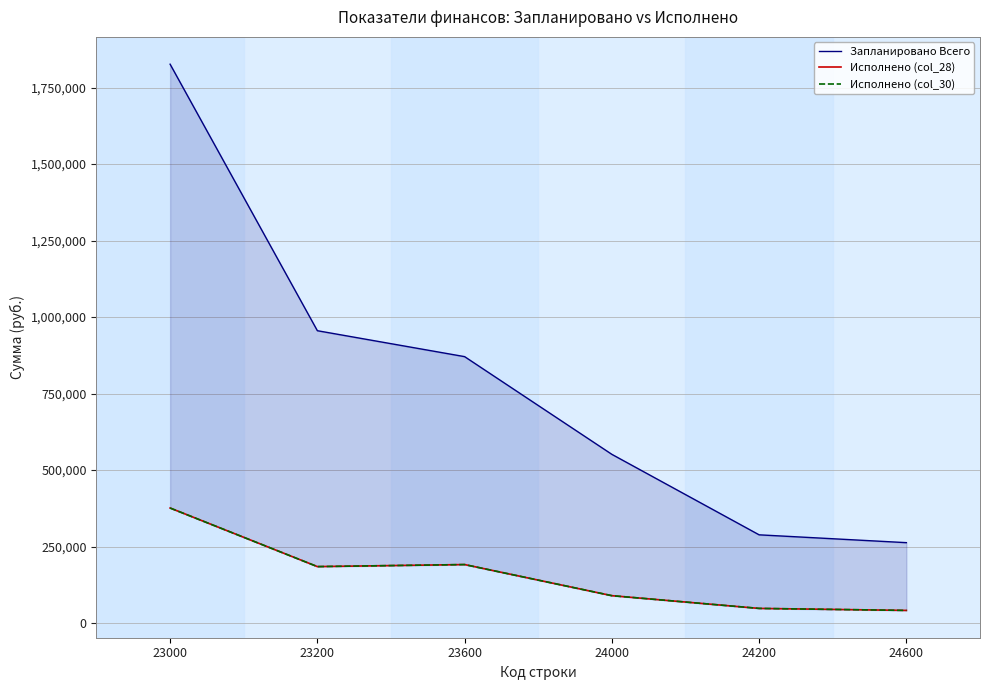

At which category is the sum across all series the highest?

23000